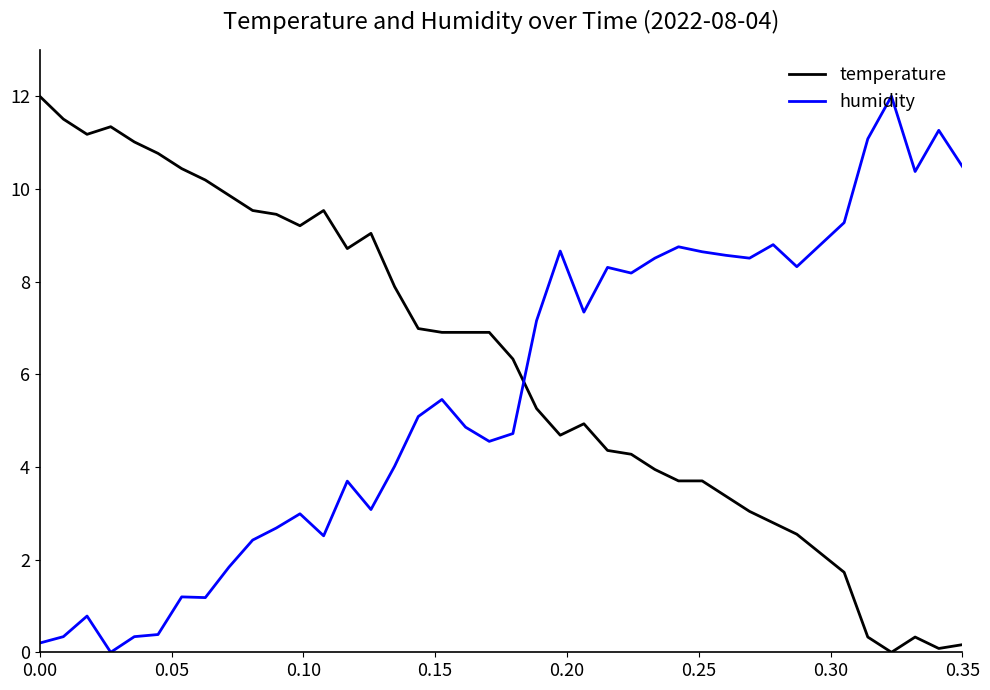

True or false: temperature and humidity intersect in this chart.

True